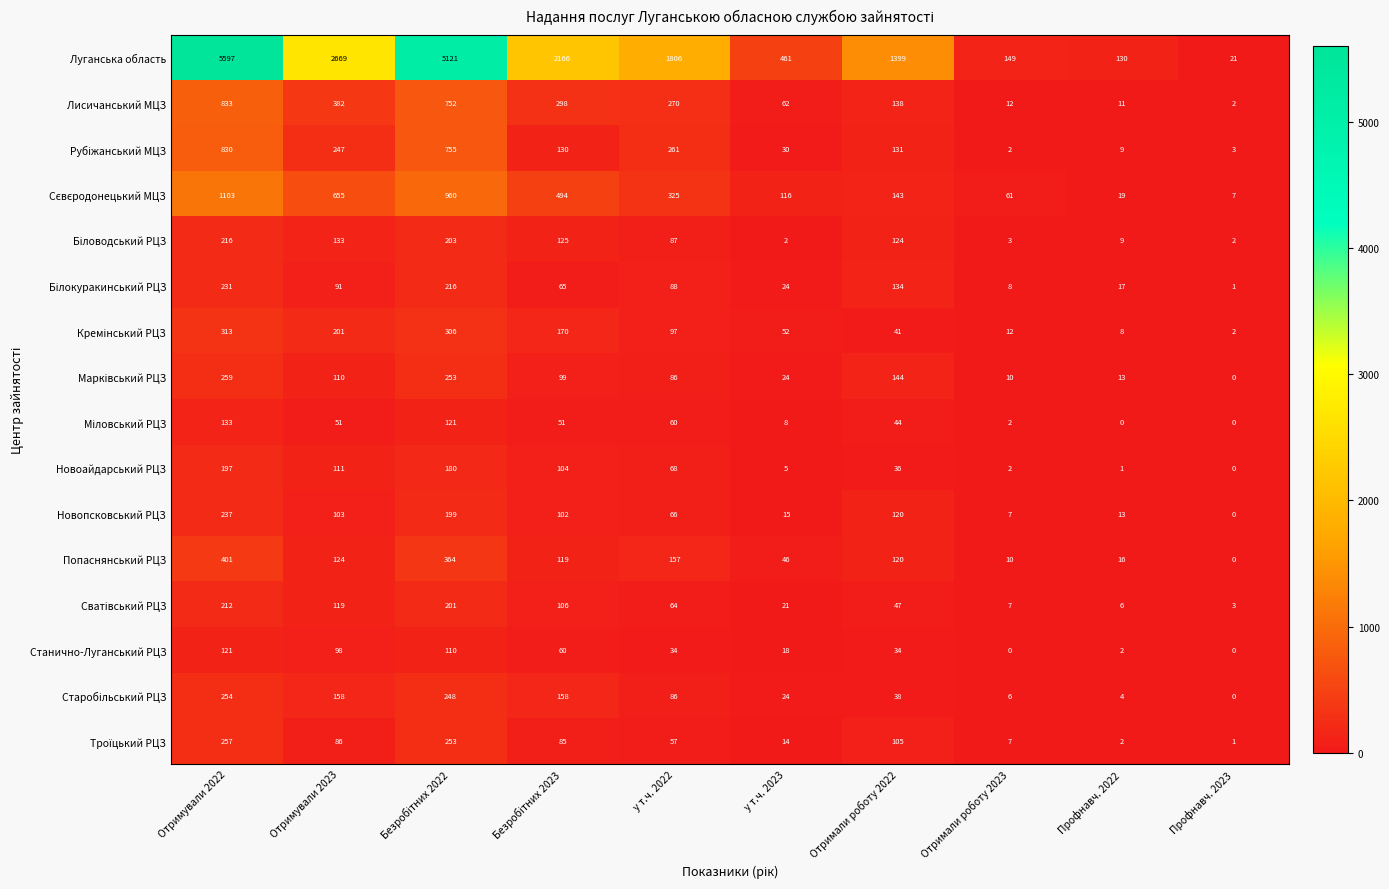

What is the sum of all Новоайдарський РЦЗ values?

704